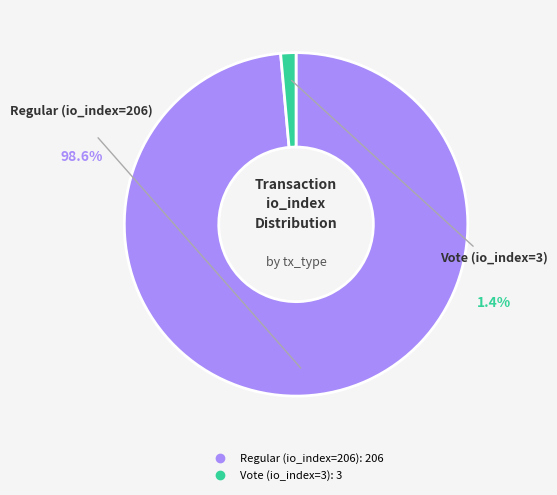

Which category has the smallest portion of the pie?

Vote (io_index=3)